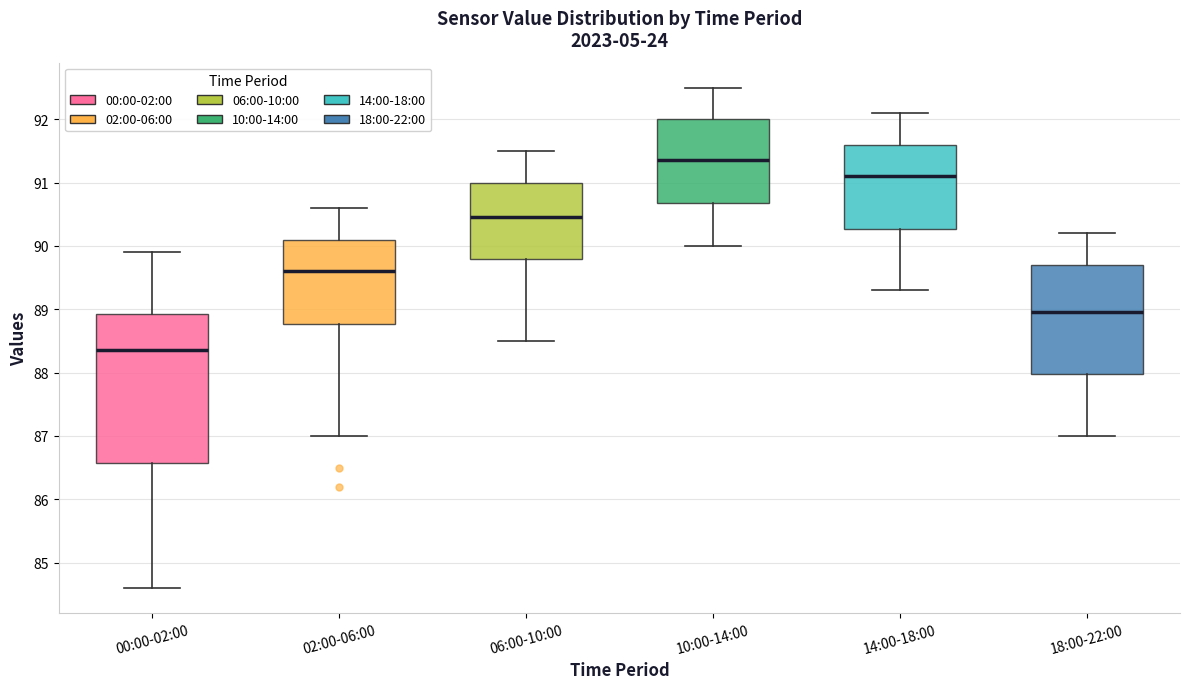

Which box has the highest median line?

10:00-14:00